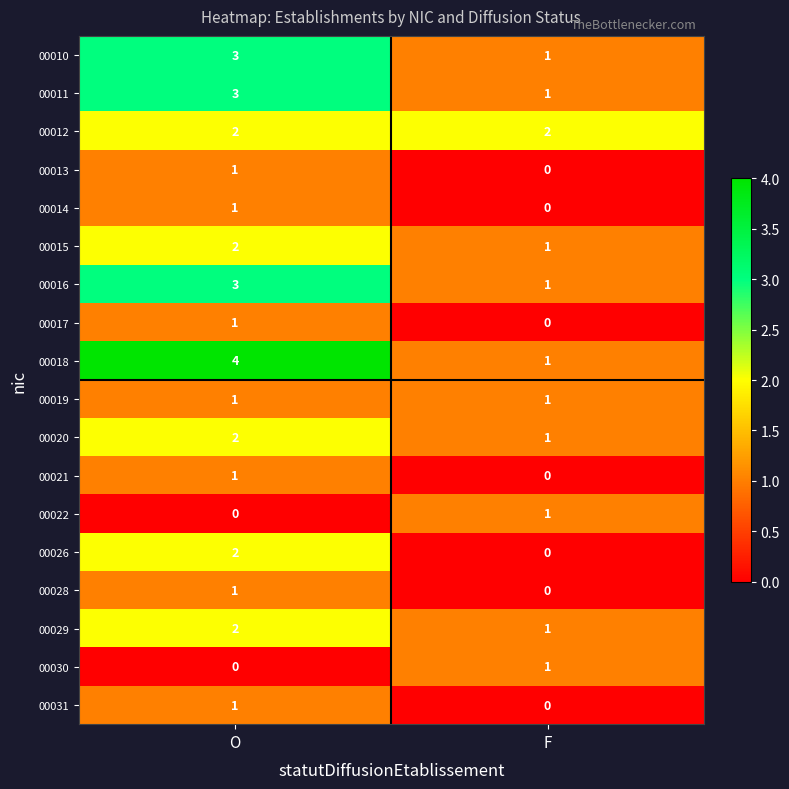

At which category does the chart reach its peak across all series?

O